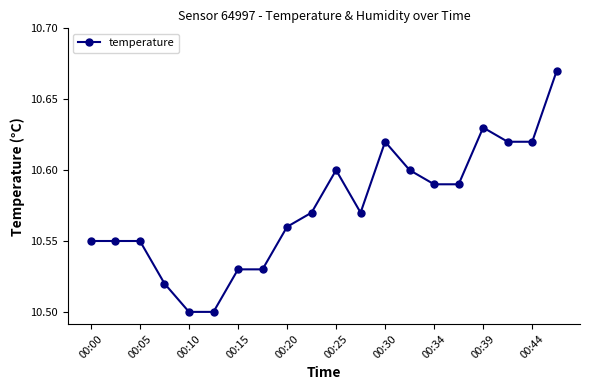

Count the values in the range 10 to 11.

20